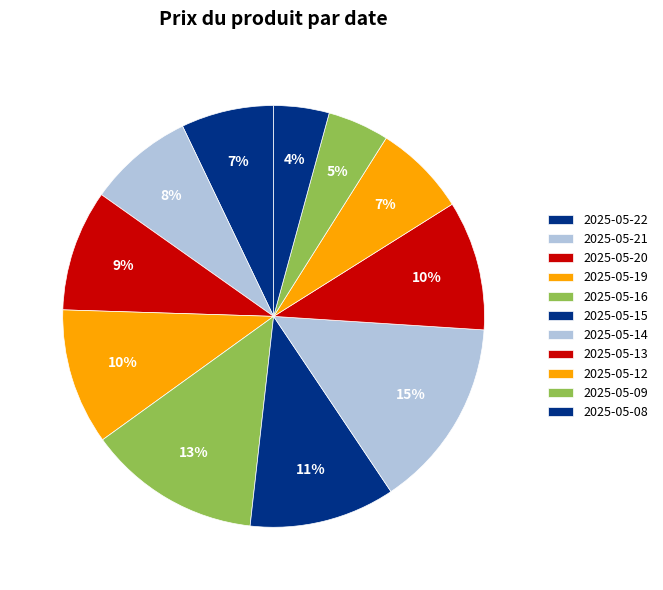

Is it true that 2025-05-19 is 10% of the pie?

True